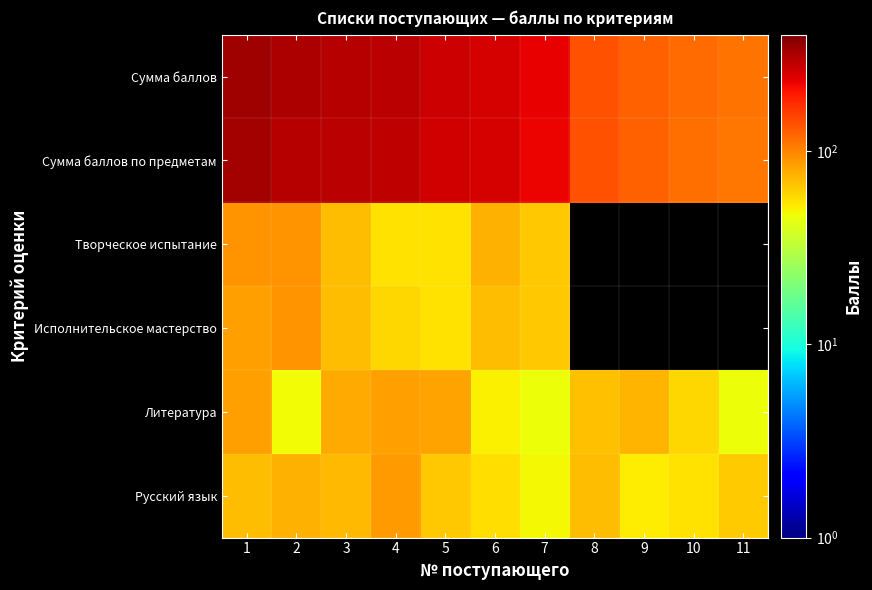

How many data points in Литература are less than 68?

5